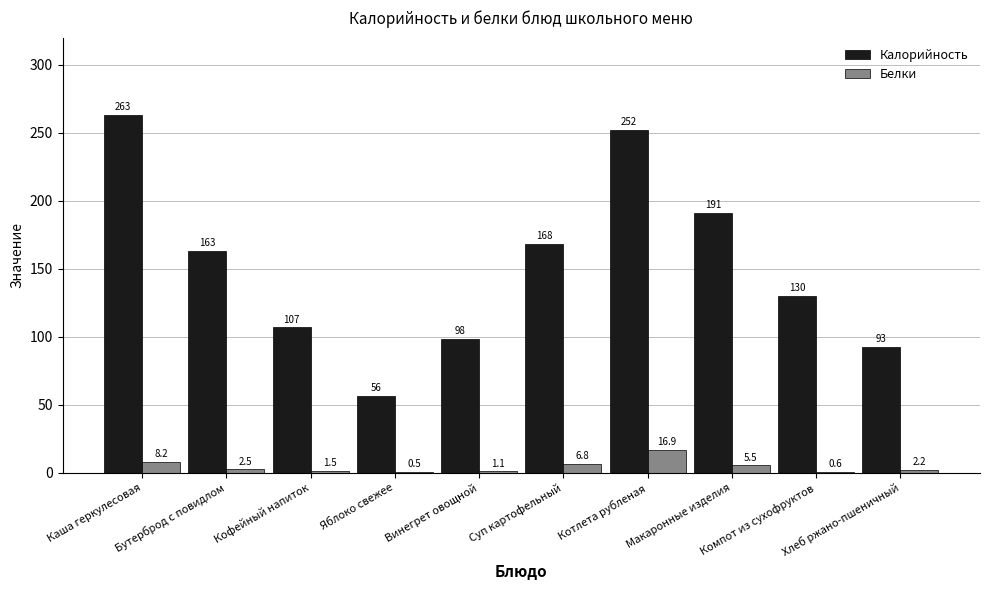

What is the maximum value shown in the chart?

263.0